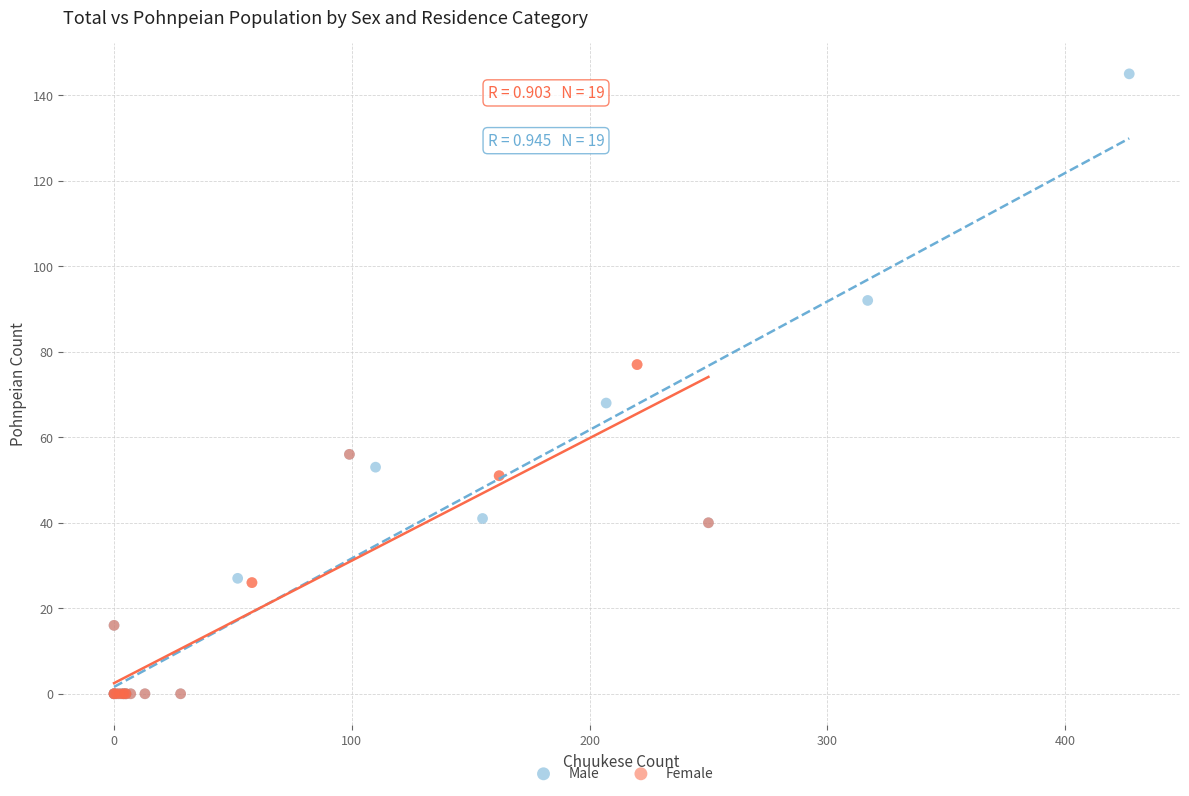

What are all the series names shown in the legend?

Male, Female